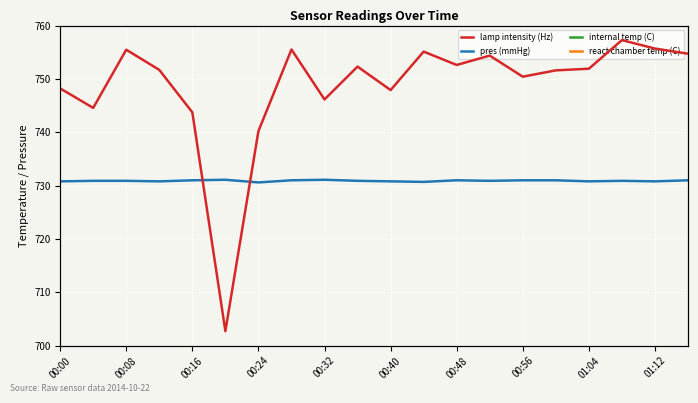

Which series has the widest spread of values?

lamp intensity (Hz)